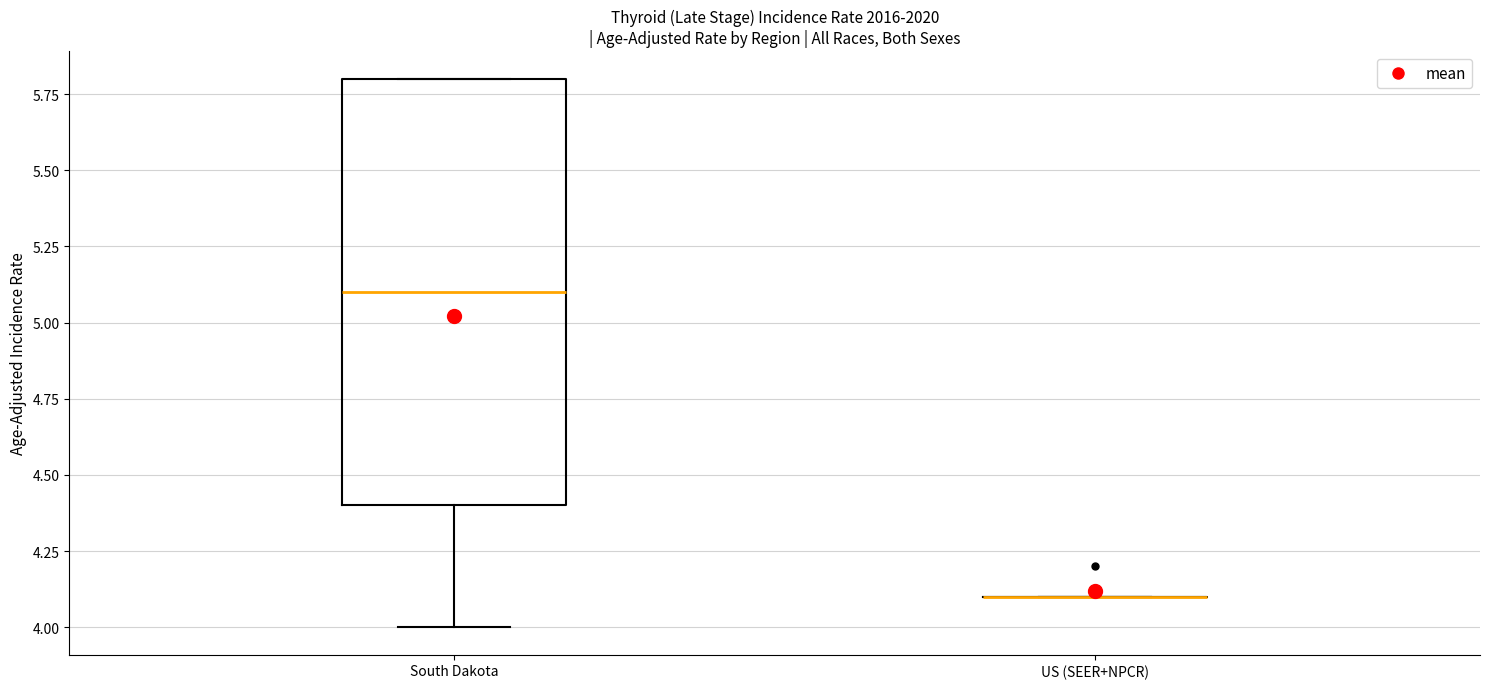

Reading left to right, read every box against the y-axis: the position of its median line, the range the box covers, and the ends of its whiskers. The values are not printed on the chart, so give them approximately, as read against the axis.

South Dakota: median 5.1, box 4.4 to 5.8, whiskers 4.0 to 5.8
US (SEER+NPCR): box collapsed to a line at 4.1, whiskers 4.1 to 4.1